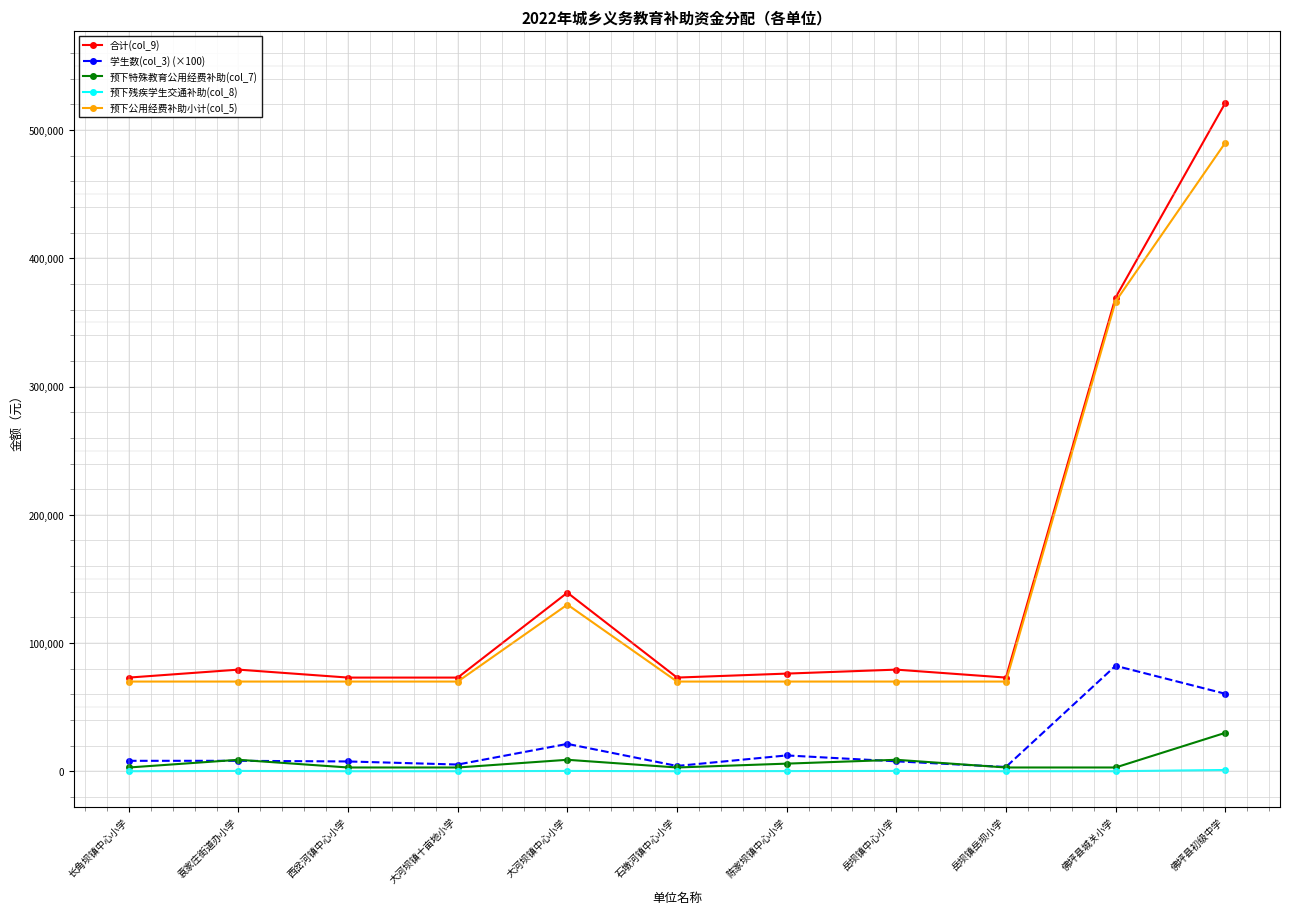

True or false: 合计(col_9) and 学生数(col_3) (×100) intersect in this chart.

False